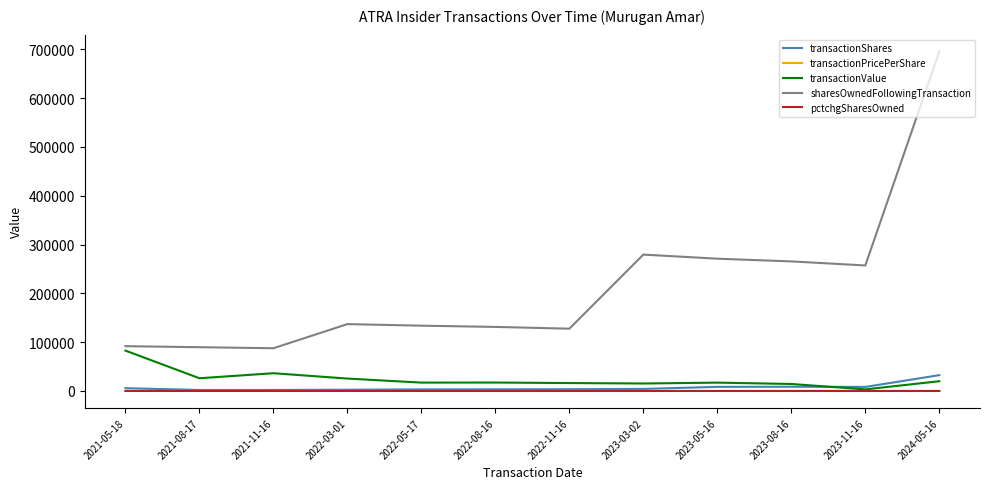

True or false: sharesOwnedFollowingTransaction and pctchgSharesOwned cross at least once.

False